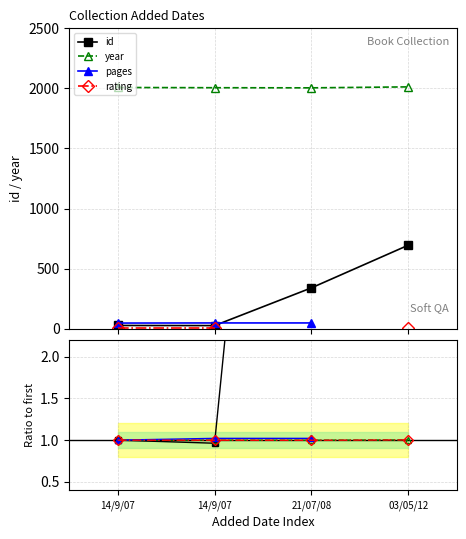

What is the maximum value for year?

2012